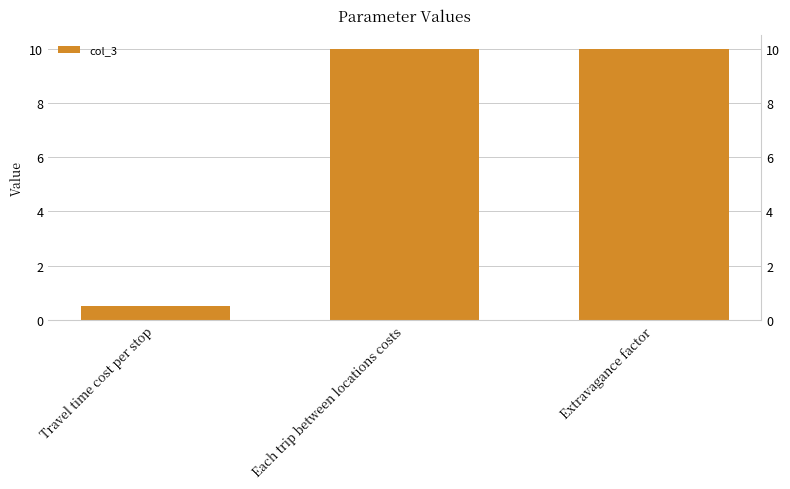

What is the smallest value displayed?

0.5